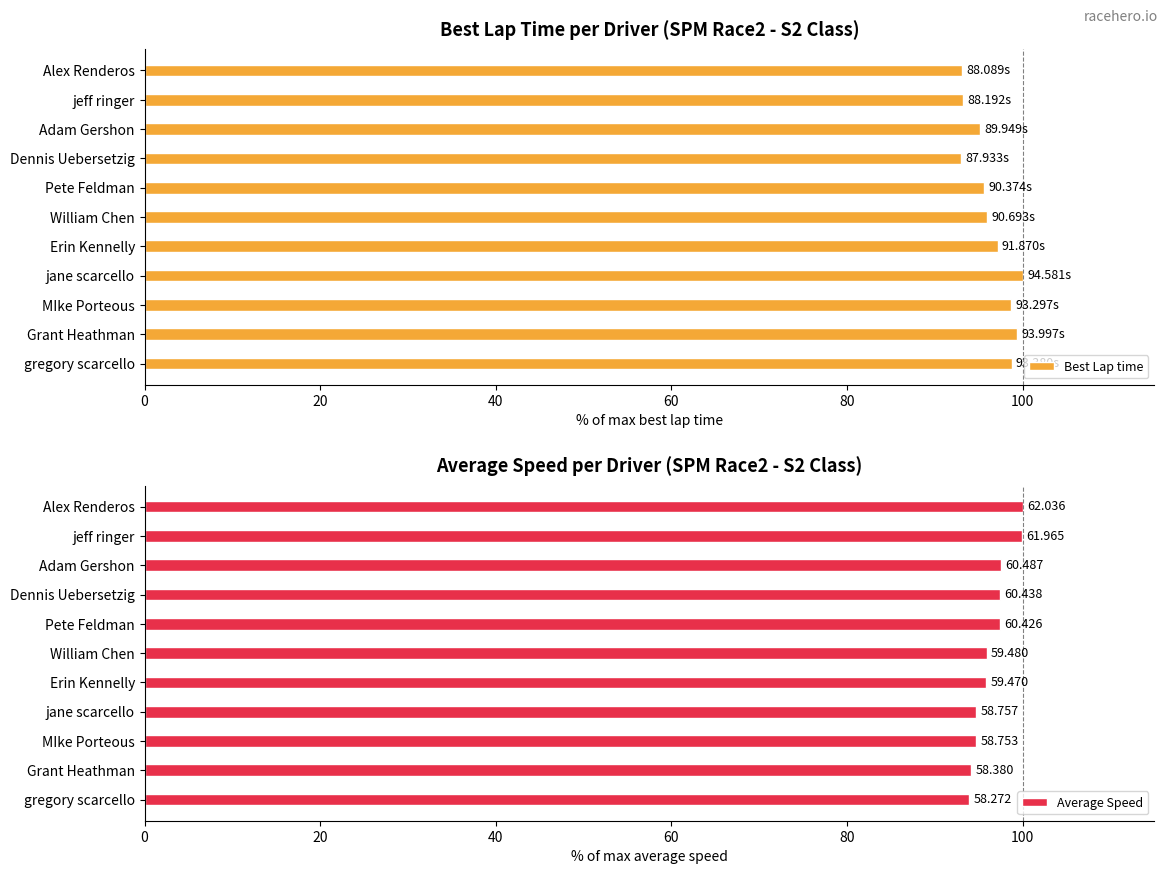

Rank the series by their average value, from lowest to highest.

Best Lap time, Average Speed